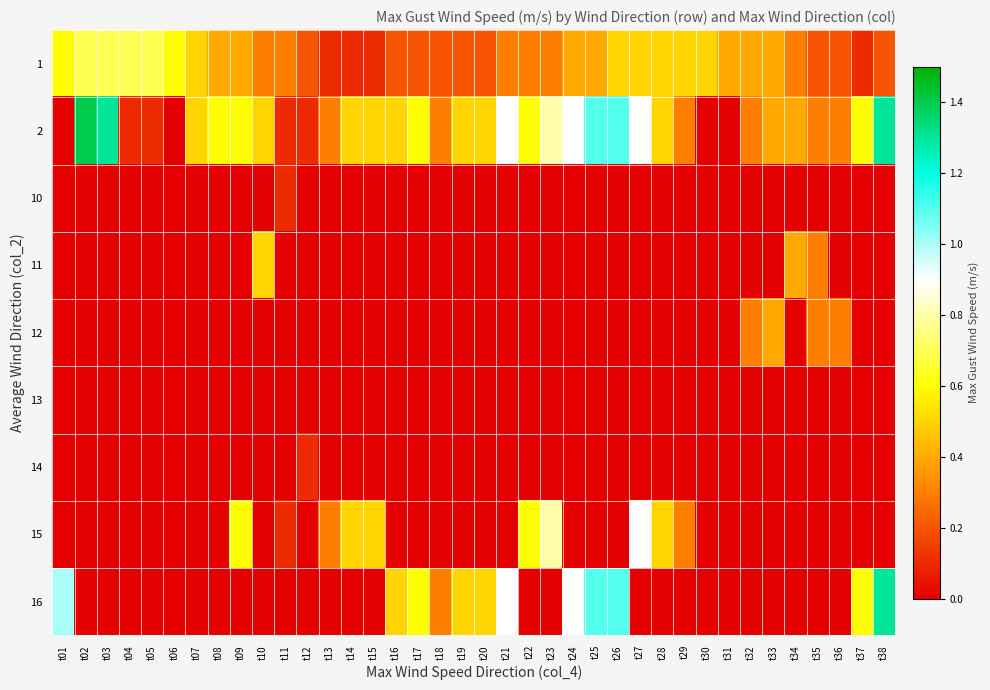

Reading left to right, list all the values displayed in this chart.

1: t01=0.6	t02=0.7	t03=0.7	t04=0.7	t05=0.7	t06=0.6	t07=0.5	t08=0.4	t09=0.4	t10=0.3	t11=0.3	t12=0.2	t13=0.1	t14=0.1	t15=0.1	t16=0.2	t17=0.2	t18=0.2	t19=0.2	t20=0.2	t21=0.3	t22=0.3	t23=0.3	t24=0.4	t25=0.4	t26=0.5	t27=0.5	t28=0.5	t29=0.5	t30=0.5	t31=0.4	t32=0.4	t33=0.4	t34=0.3	t35=0.2	t36=0.2	t37=0.1	t38=0.2
2: t01=0.0	t02=1.4	t03=1.3	t04=0.1	t05=0.1	t06=0.0	t07=0.5	t08=0.6	t09=0.6	t10=0.5	t11=0.1	t12=0.1	t13=0.3	t14=0.5	t15=0.5	t16=0.5	t17=0.6	t18=0.3	t19=0.5	t20=0.5	t21=0.9	t22=0.6	t23=0.8	t24=0.9	t25=1.1	t26=1.1	t27=0.9	t28=0.5	t29=0.3	t30=0.0	t31=0.0	t32=0.3	t33=0.4	t34=0.4	t35=0.3	t36=0.3	t37=0.6	t38=1.3
10: t01=0.0	t02=0.0	t03=0.0	t04=0.0	t05=0.0	t06=0.0	t07=0.0	t08=0.0	t09=0.0	t10=0.0	t11=0.1	t12=0.0	t13=0.0	t14=0.0	t15=0.0	t16=0.0	t17=0.0	t18=0.0	t19=0.0	t20=0.0	t21=0.0	t22=0.0	t23=0.0	t24=0.0	t25=0.0	t26=0.0	t27=0.0	t28=0.0	t29=0.0	t30=0.0	t31=0.0	t32=0.0	t33=0.0	t34=0.0	t35=0.0	t36=0.0	t37=0.0	t38=0.0
11: t01=0.0	t02=0.0	t03=0.0	t04=0.0	t05=0.0	t06=0.0	t07=0.0	t08=0.0	t09=0.0	t10=0.5	t11=0.0	t12=0.0	t13=0.0	t14=0.0	t15=0.0	t16=0.0	t17=0.0	t18=0.0	t19=0.0	t20=0.0	t21=0.0	t22=0.0	t23=0.0	t24=0.0	t25=0.0	t26=0.0	t27=0.0	t28=0.0	t29=0.0	t30=0.0	t31=0.0	t32=0.0	t33=0.0	t34=0.4	t35=0.3	t36=0.0	t37=0.0	t38=0.0
12: t01=0.0	t02=0.0	t03=0.0	t04=0.0	t05=0.0	t06=0.0	t07=0.0	t08=0.0	t09=0.0	t10=0.0	t11=0.0	t12=0.0	t13=0.0	t14=0.0	t15=0.0	t16=0.0	t17=0.0	t18=0.0	t19=0.0	t20=0.0	t21=0.0	t22=0.0	t23=0.0	t24=0.0	t25=0.0	t26=0.0	t27=0.0	t28=0.0	t29=0.0	t30=0.0	t31=0.0	t32=0.3	t33=0.4	t34=0.0	t35=0.3	t36=0.3	t37=0.0	t38=0.0
13: t01=0.0	t02=0.0	t03=0.0	t04=0.0	t05=0.0	t06=0.0	t07=0.0	t08=0.0	t09=0.0	t10=0.0	t11=0.0	t12=0.0	t13=0.0	t14=0.0	t15=0.0	t16=0.0	t17=0.0	t18=0.0	t19=0.0	t20=0.0	t21=0.0	t22=0.0	t23=0.0	t24=0.0	t25=0.0	t26=0.0	t27=0.0	t28=0.0	t29=0.0	t30=0.0	t31=0.0	t32=0.0	t33=0.0	t34=0.0	t35=0.0	t36=0.0	t37=0.0	t38=0.0
14: t01=0.0	t02=0.0	t03=0.0	t04=0.0	t05=0.0	t06=0.0	t07=0.0	t08=0.0	t09=0.0	t10=0.0	t11=0.0	t12=0.1	t13=0.0	t14=0.0	t15=0.0	t16=0.0	t17=0.0	t18=0.0	t19=0.0	t20=0.0	t21=0.0	t22=0.0	t23=0.0	t24=0.0	t25=0.0	t26=0.0	t27=0.0	t28=0.0	t29=0.0	t30=0.0	t31=0.0	t32=0.0	t33=0.0	t34=0.0	t35=0.0	t36=0.0	t37=0.0	t38=0.0
15: t01=0.0	t02=0.0	t03=0.0	t04=0.0	t05=0.0	t06=0.0	t07=0.0	t08=0.0	t09=0.6	t10=0.0	t11=0.1	t12=0.0	t13=0.3	t14=0.5	t15=0.5	t16=0.0	t17=0.0	t18=0.0	t19=0.0	t20=0.0	t21=0.0	t22=0.6	t23=0.8	t24=0.0	t25=0.0	t26=0.0	t27=0.9	t28=0.5	t29=0.3	t30=0.0	t31=0.0	t32=0.0	t33=0.0	t34=0.0	t35=0.0	t36=0.0	t37=0.0	t38=0.0
16: t01=1.0	t02=0.0	t03=0.0	t04=0.0	t05=0.0	t06=0.0	t07=0.0	t08=0.0	t09=0.0	t10=0.0	t11=0.0	t12=0.0	t13=0.0	t14=0.0	t15=0.0	t16=0.5	t17=0.6	t18=0.3	t19=0.5	t20=0.5	t21=0.9	t22=0.0	t23=0.0	t24=0.9	t25=1.1	t26=1.1	t27=0.0	t28=0.0	t29=0.0	t30=0.0	t31=0.0	t32=0.0	t33=0.0	t34=0.0	t35=0.0	t36=0.0	t37=0.6	t38=1.3